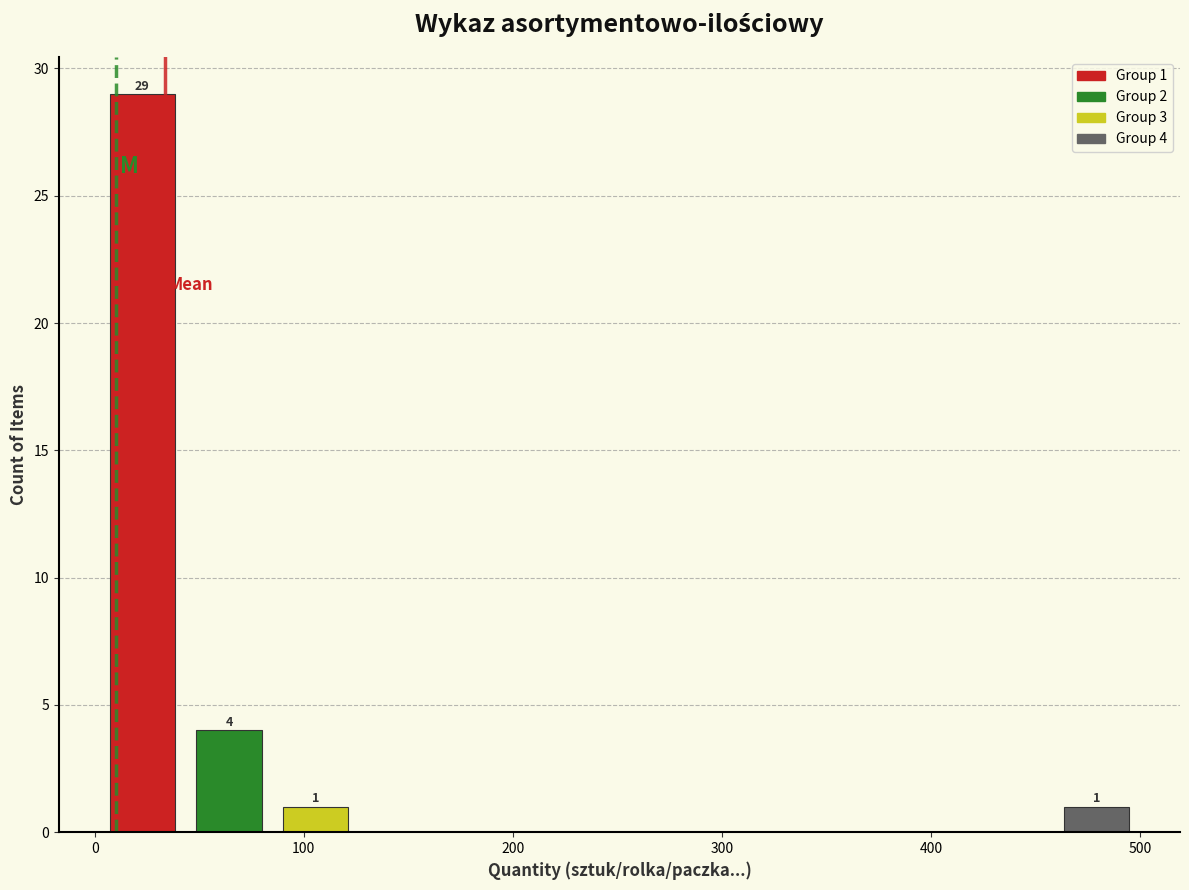

Over which range of the x-axis is the bar tallest?

0 to 40